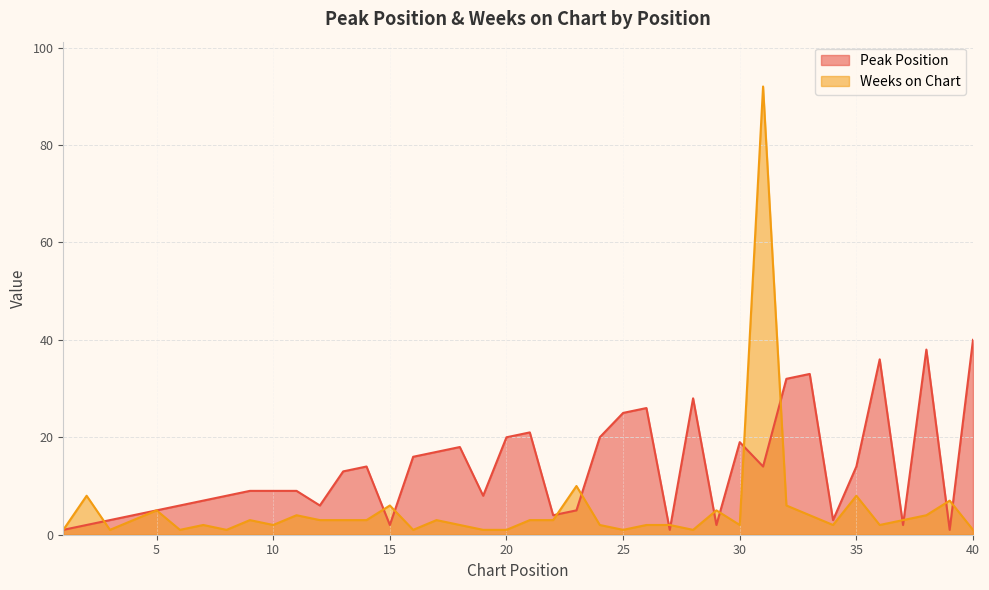

What is the smallest value displayed?

1